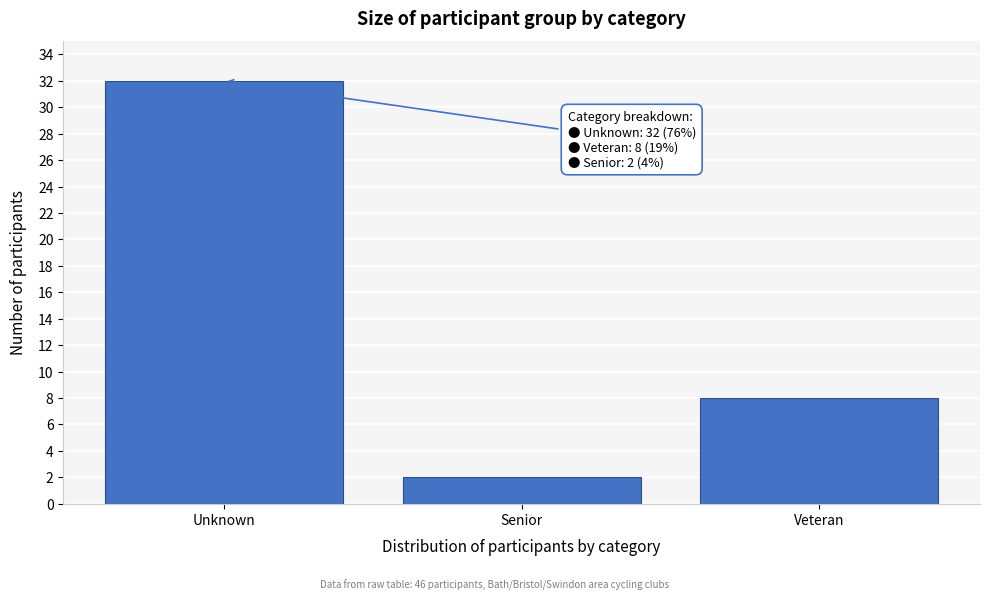

Reading right to left, extract all data points from this chart.

Veteran=8	Senior=2	Unknown=32